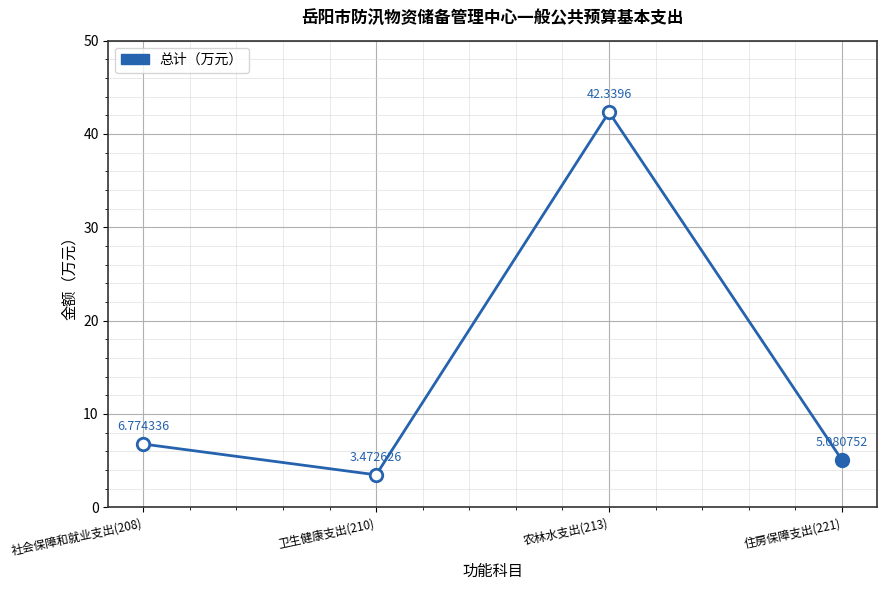

Rank the categories by value from highest to lowest.

农林水支出(213), 社会保障和就业支出(208), 住房保障支出(221), 卫生健康支出(210)